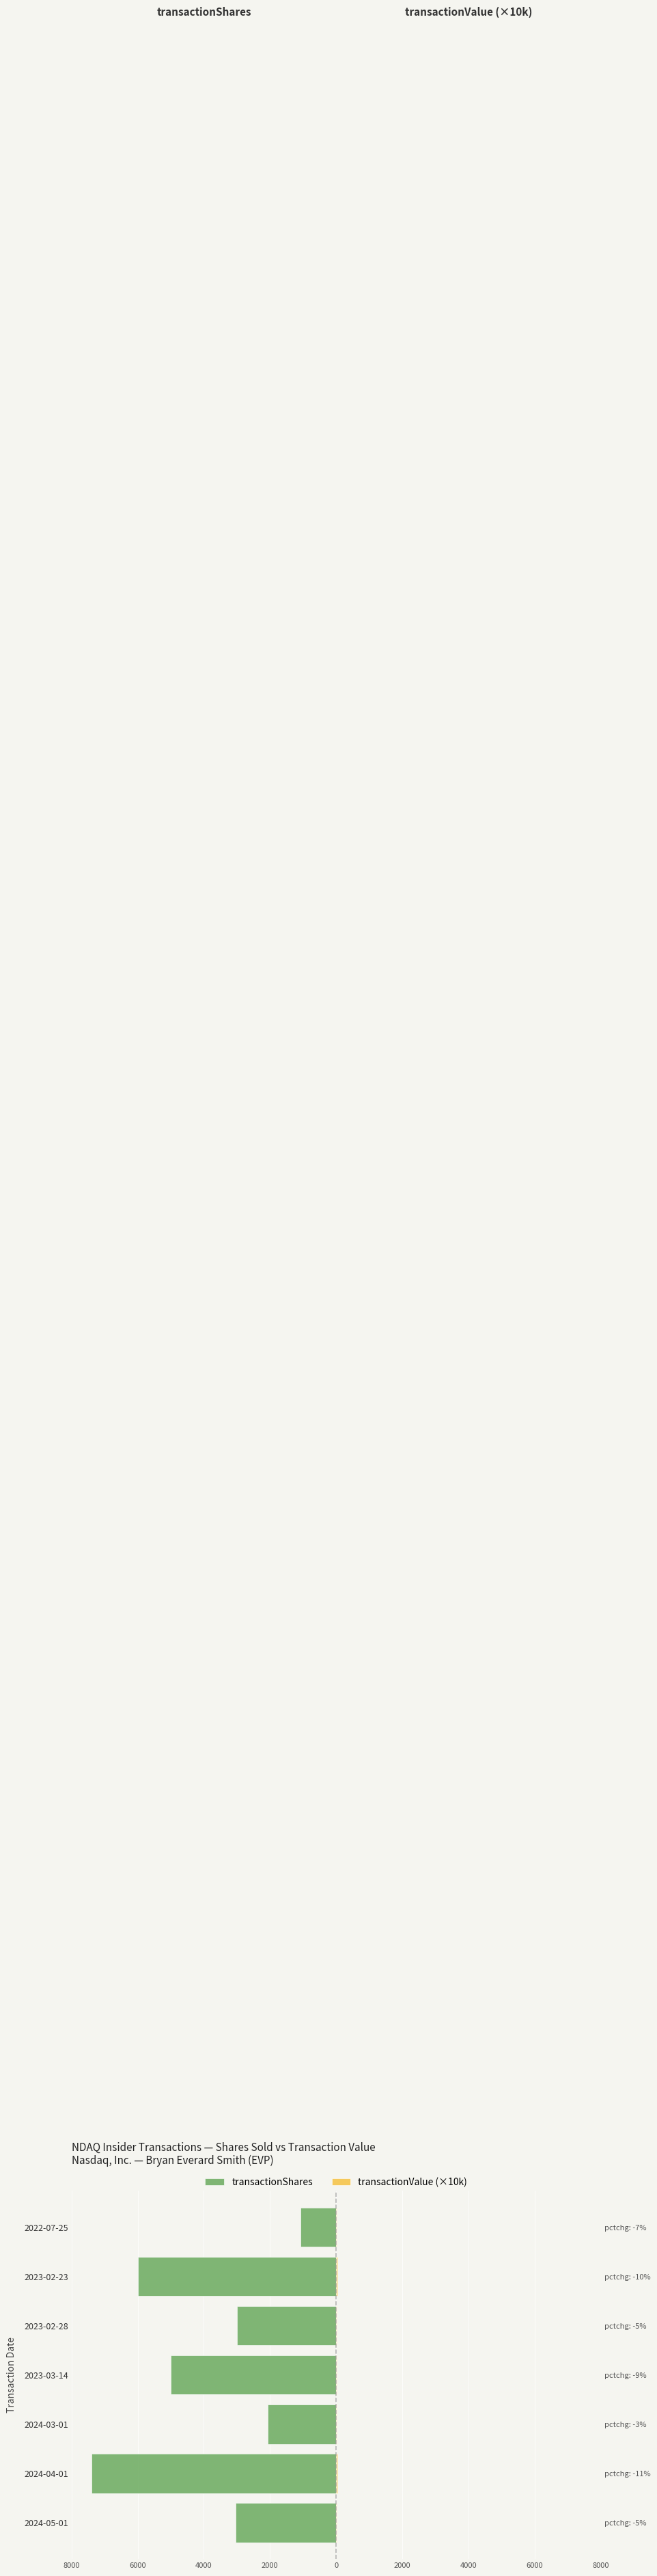

How many data points in transactionShares are less than -3036?

3